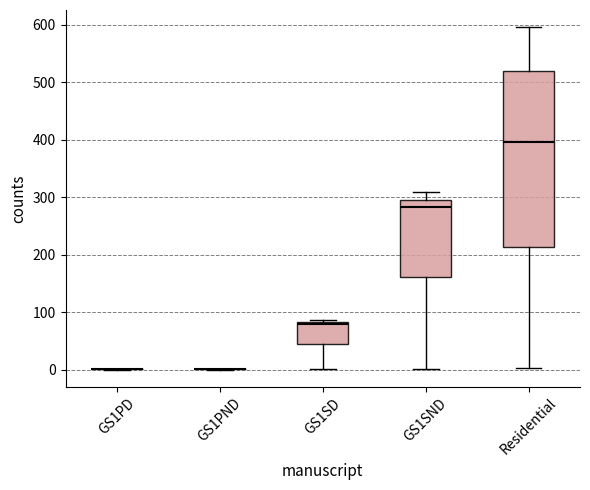

Which box is the tallest, from its lower edge to its upper edge?

Residential